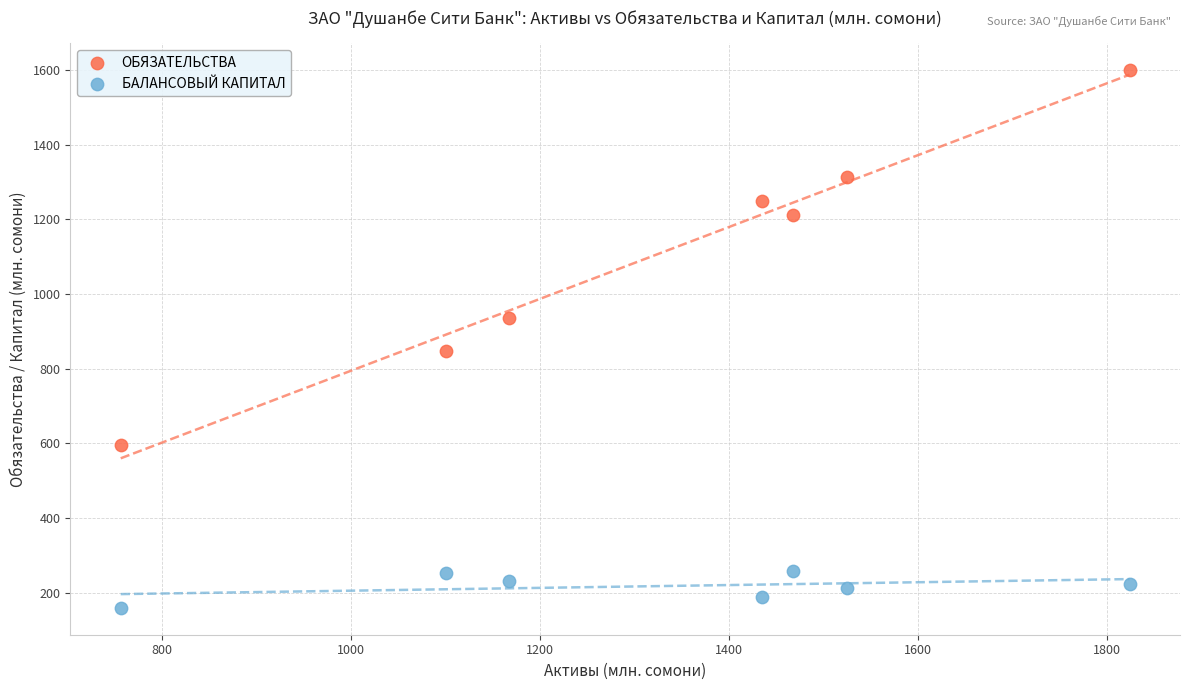

In the ОБЯЗАТЕЛЬСТВА series, what Y value is closest to 1098?

1210.7